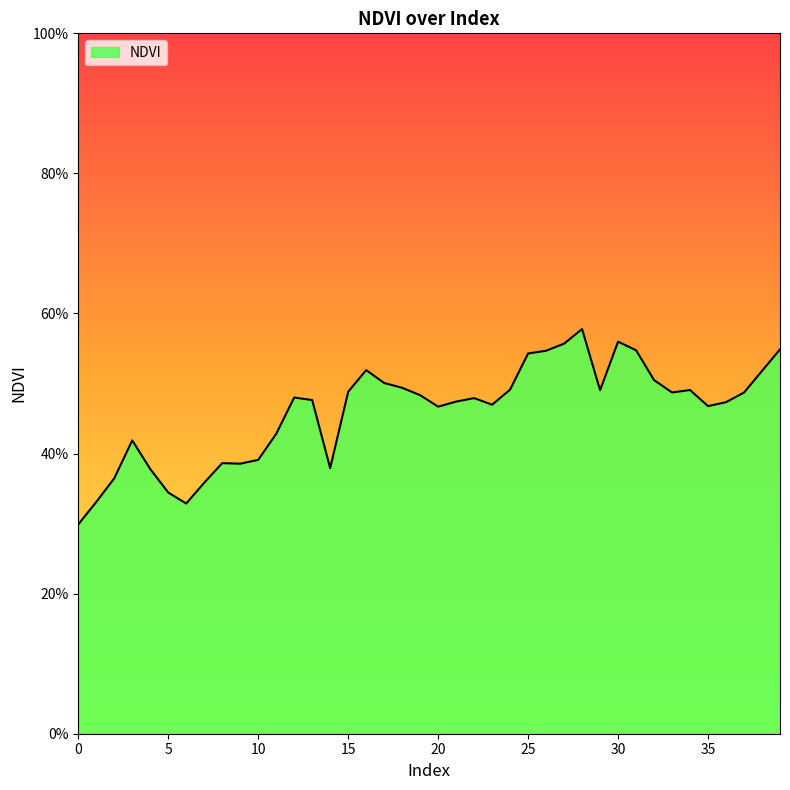

Which label corresponds to the largest value in the chart?

28